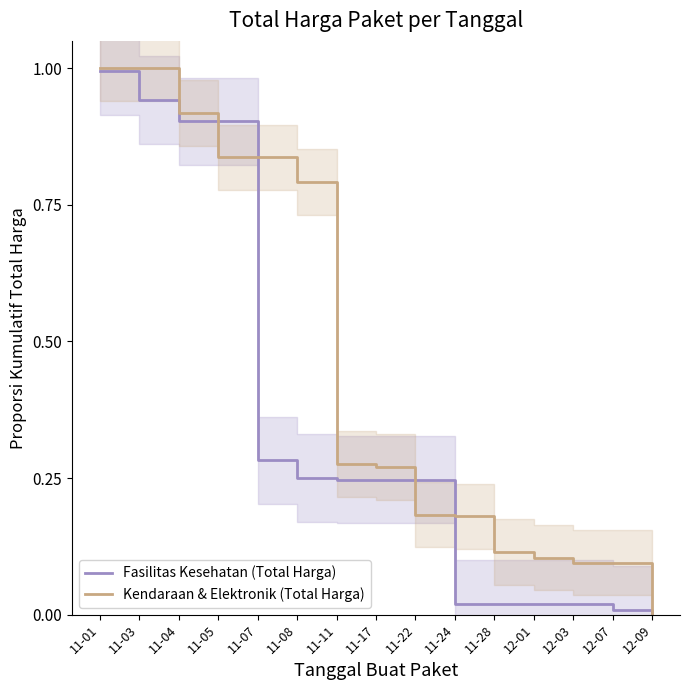

What is the label of the 2nd point from the left?

11-03